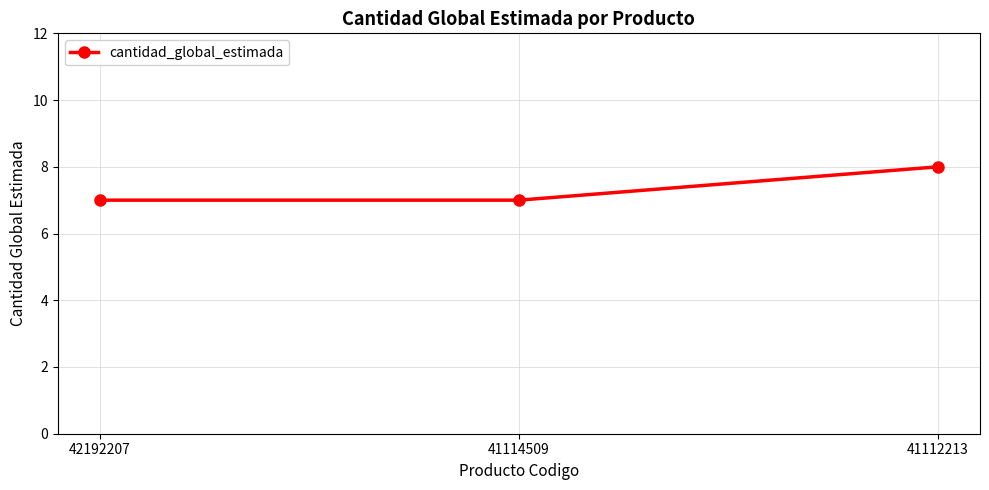

What is the sum of all values?

22